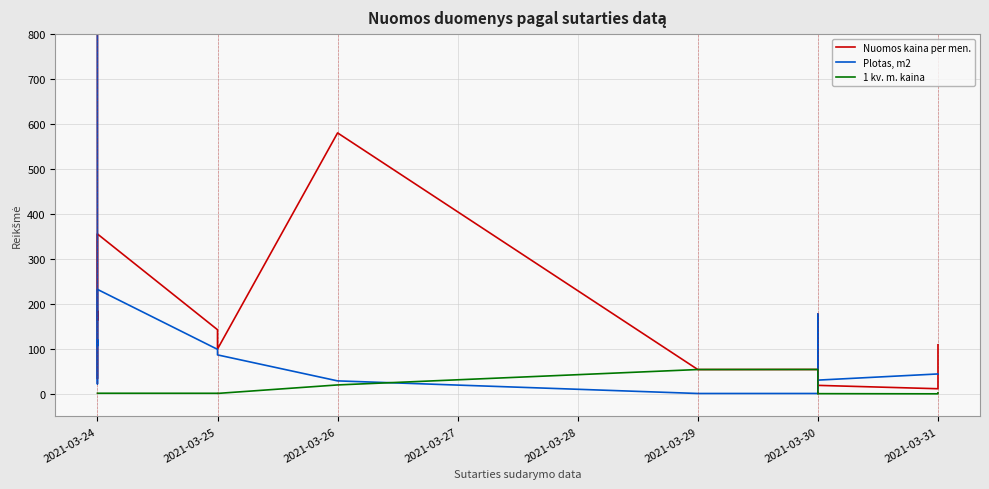

Between 2021-03-26 and 2021-03-30, which series saw the biggest shift?

Nuomos kaina per men.